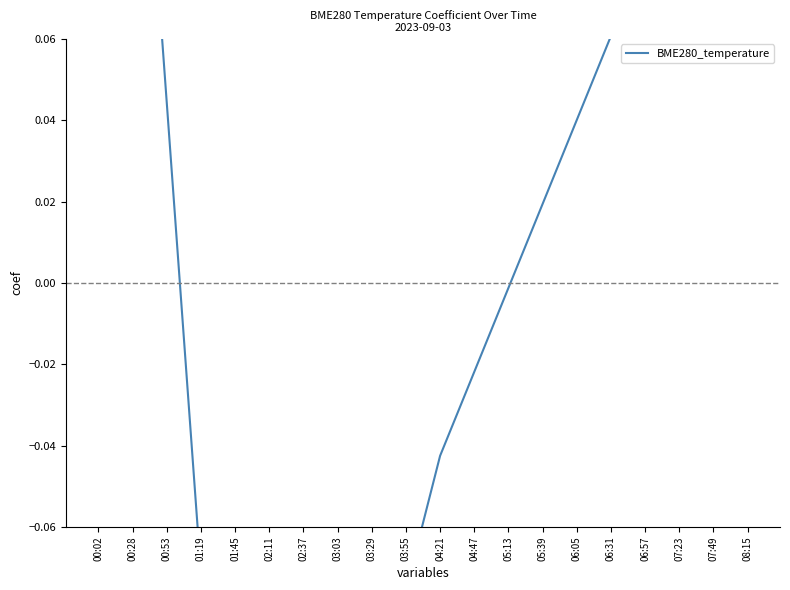

List the labels in order of value, largest first.

00:28, 00:02, 08:15, 07:49, 07:23, 06:57, 06:31, 00:53, 06:05, 05:39, 05:13, 04:47, 04:21, 01:19, 03:55, 03:29, 01:45, 03:03, 02:11, 02:37